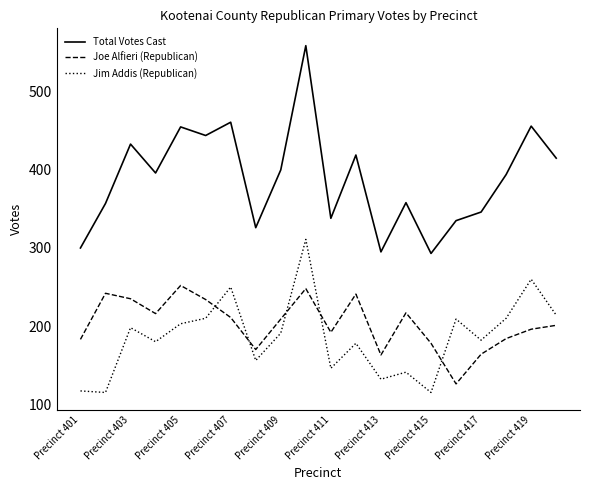

Rank the series by their maximum value, from lowest to highest.

Joe Alfieri (Republican), Jim Addis (Republican), Total Votes Cast